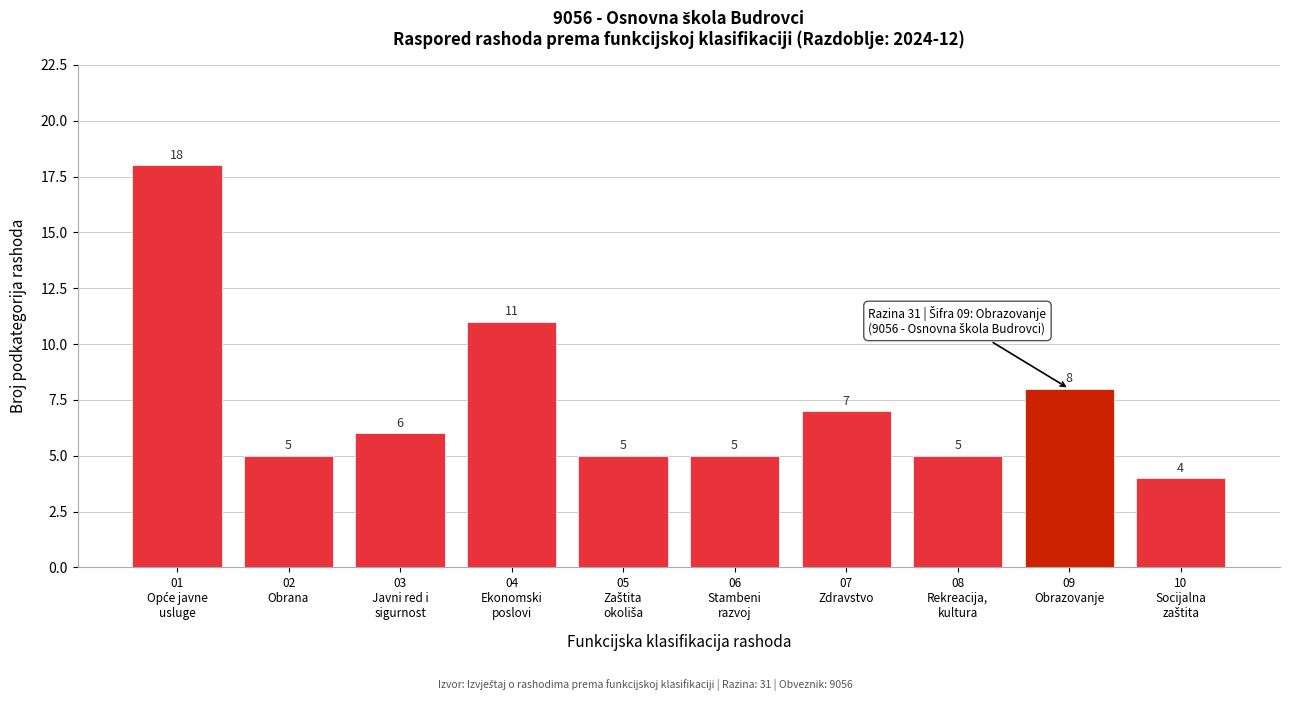

Reading left to right, what are all the values shown in this chart?

18	5	6	11	5	5	7	5	8	4